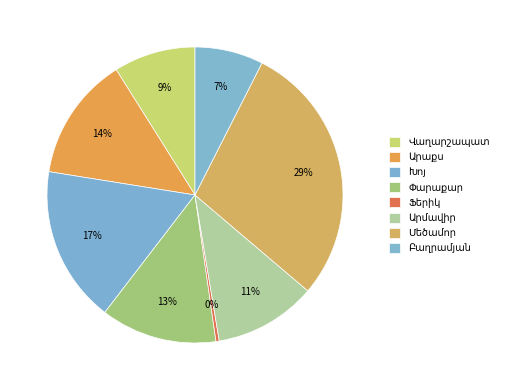

Which has a higher value, Բաղրամյան or Փարաքար?

Փարաքար